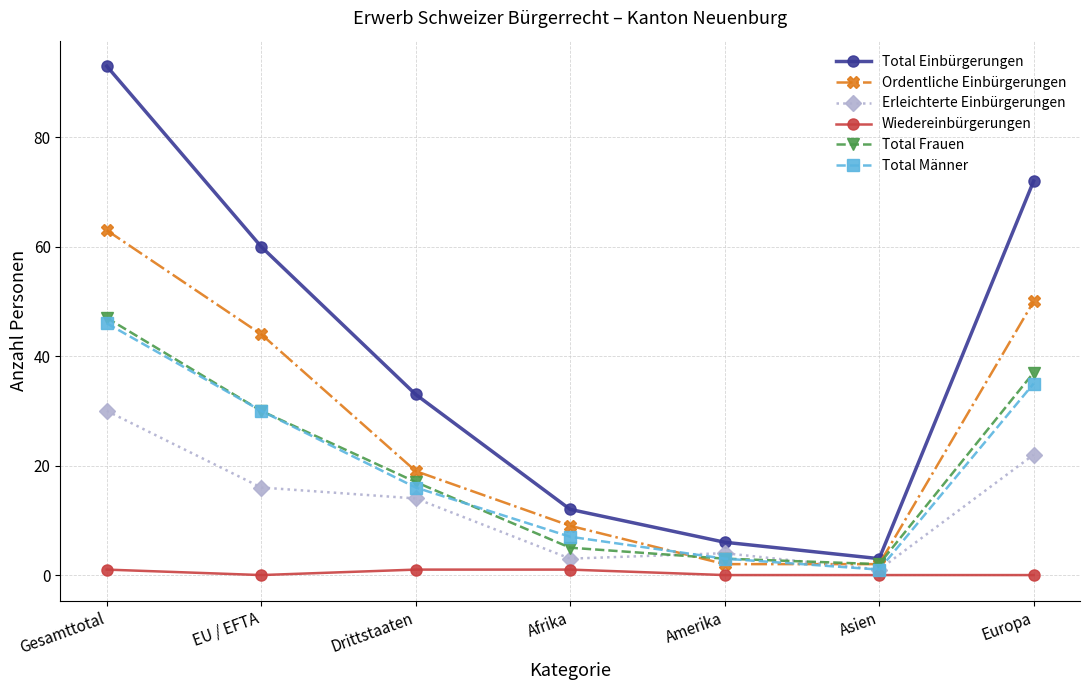

True or false: Total Männer and Erleichterte Einbürgerungen cross at least once.

True